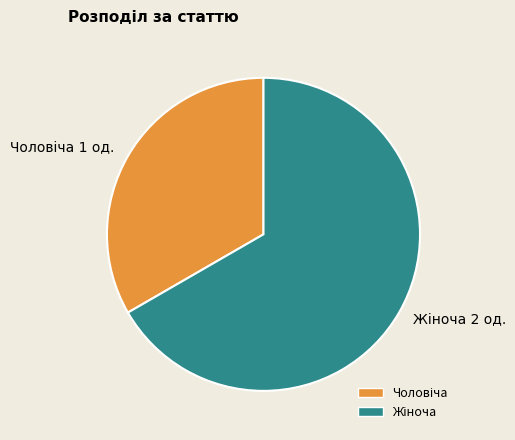

Is there any slice that represents more than half of the pie?

Yes